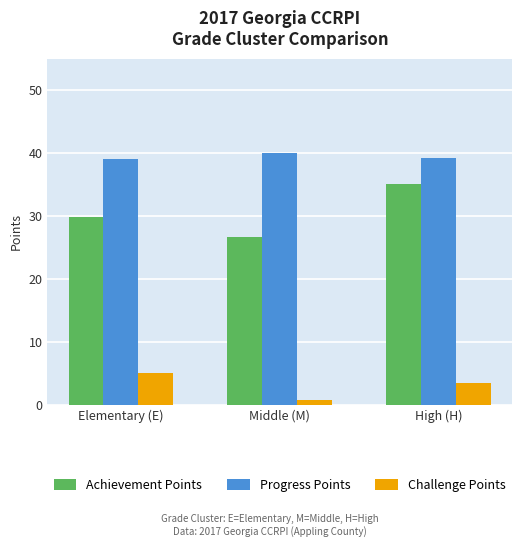

Which label corresponds to the largest value in the chart?

Middle (M)